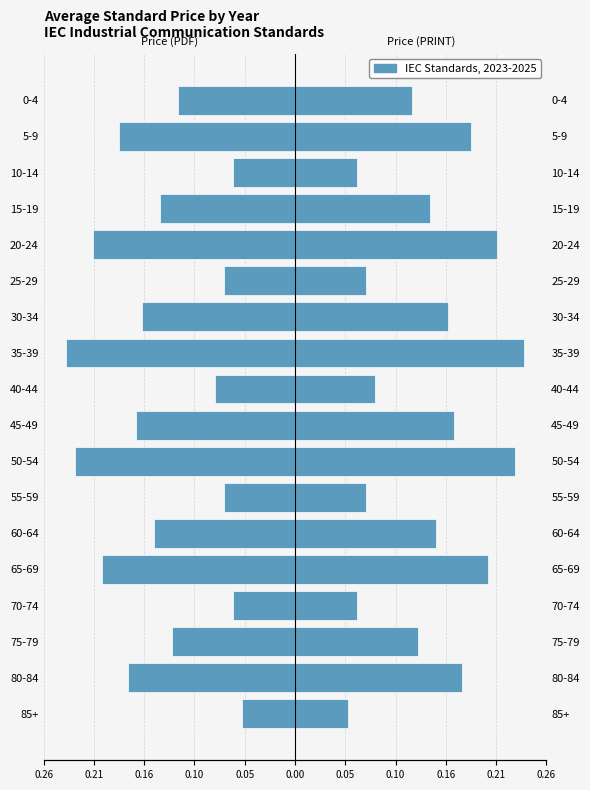

Rank the series by their maximum value, from highest to lowest.

Price (PRINT), Price (PDF)